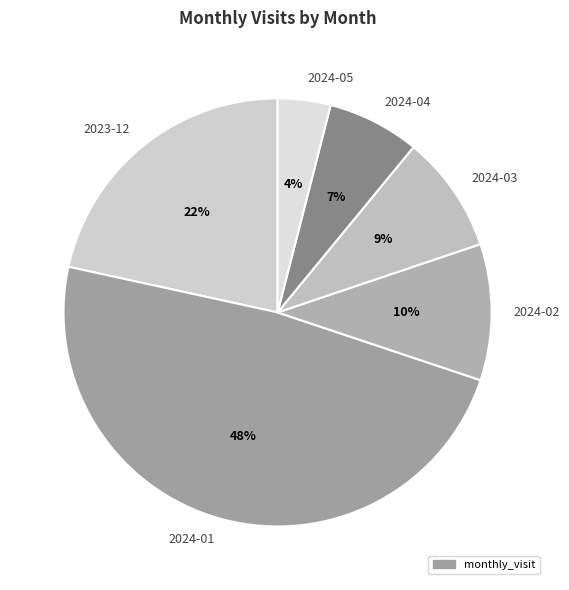

Is it true that 2024-01 is 43% of the pie?

False